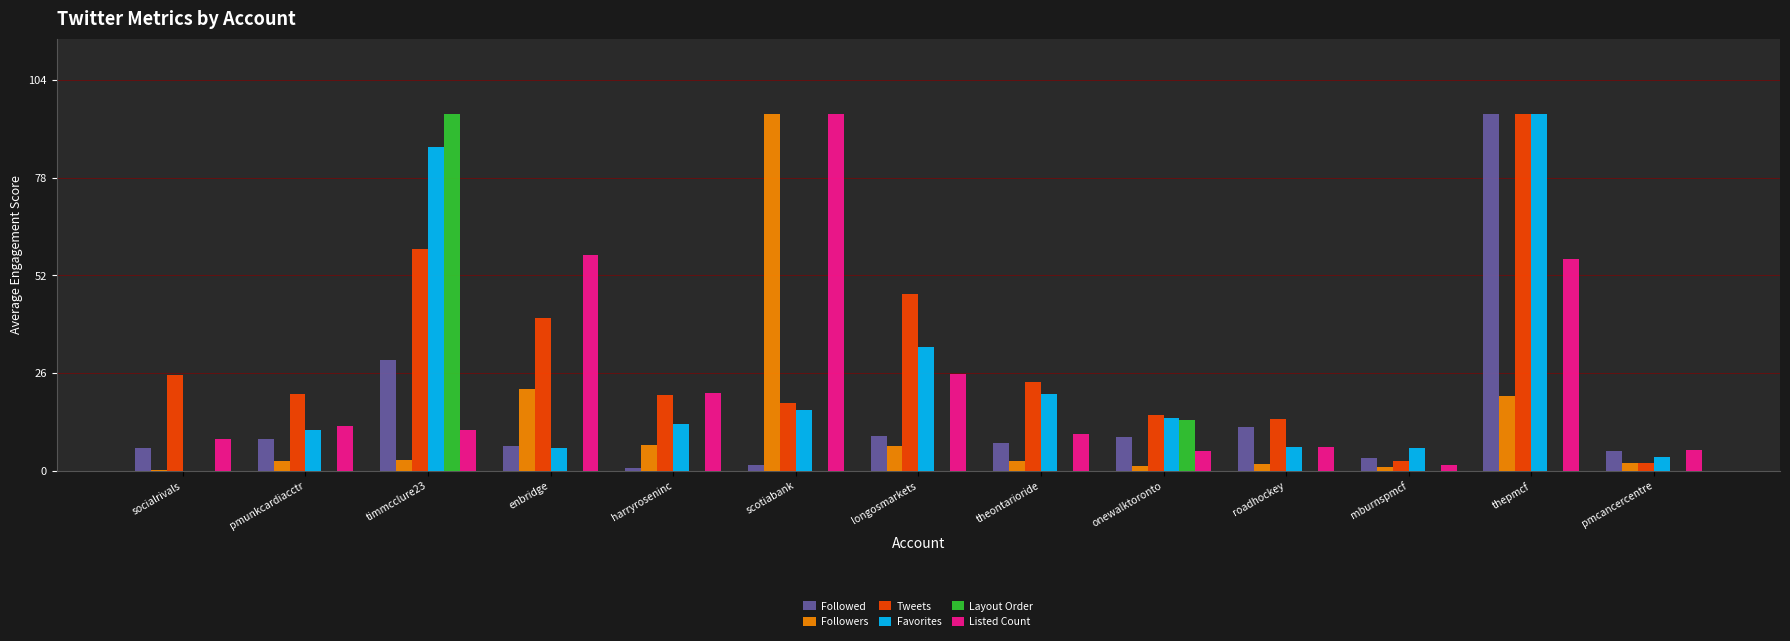

Is the value of Followed at harryroseninc greater than the value of Favorites at scotiabank?

No